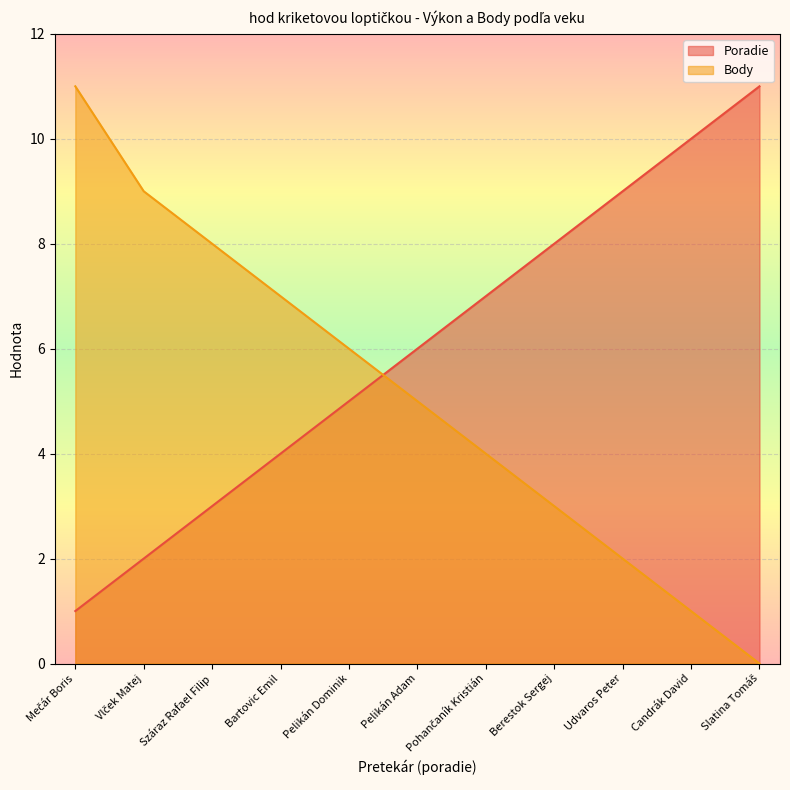

Where does the Poradie series first go above 6?

Pohančaník Kristián